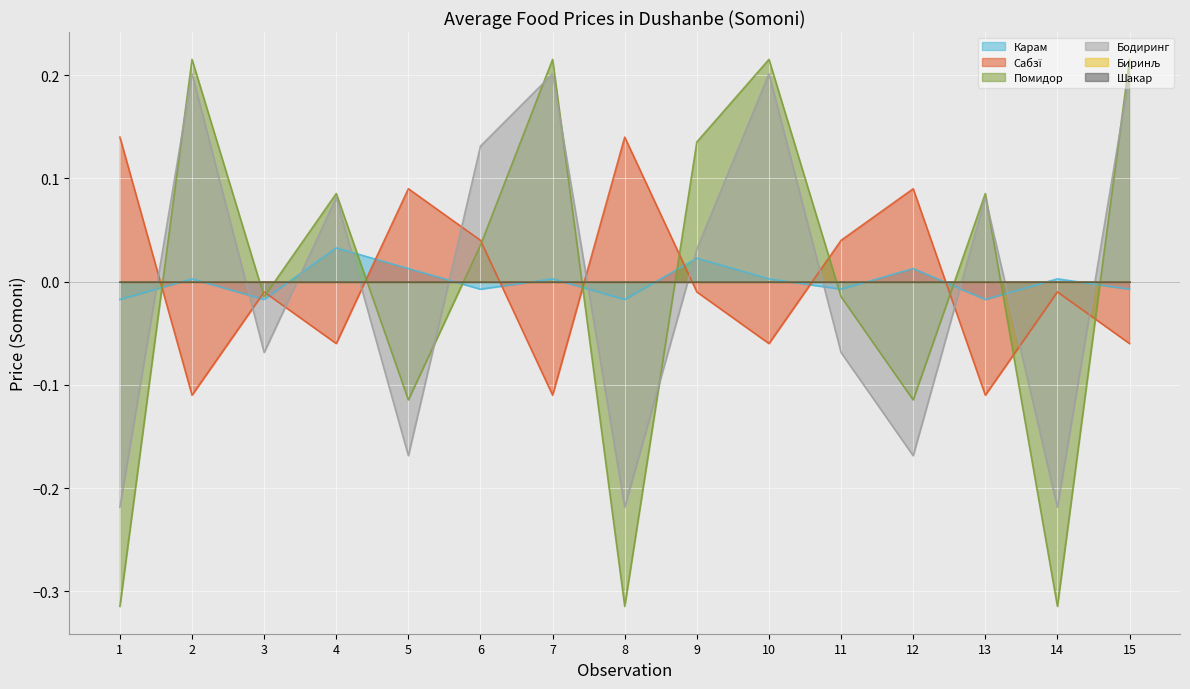

At which label is Карам closest to 0?

2